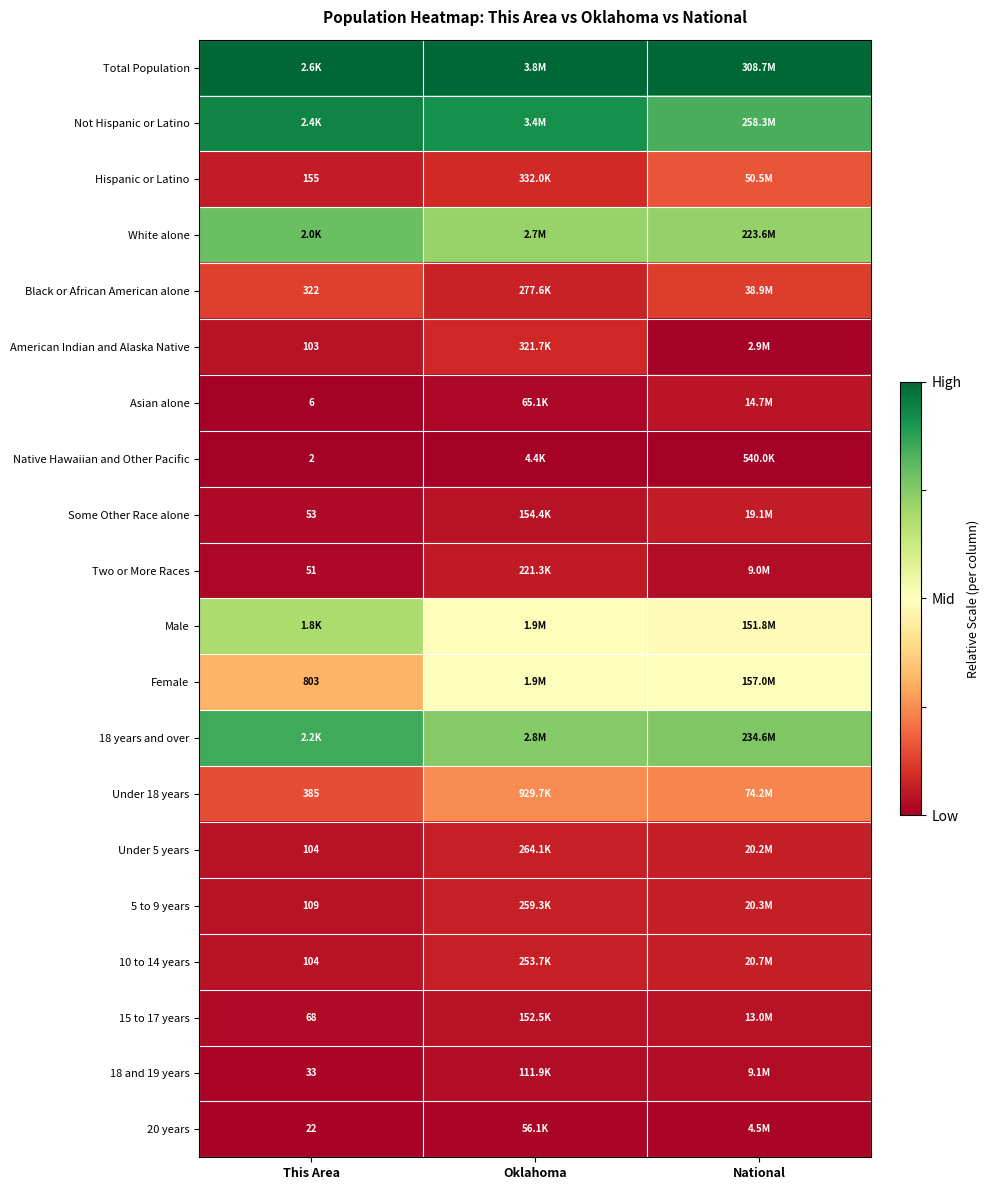

Count the number of categories in the chart.

3